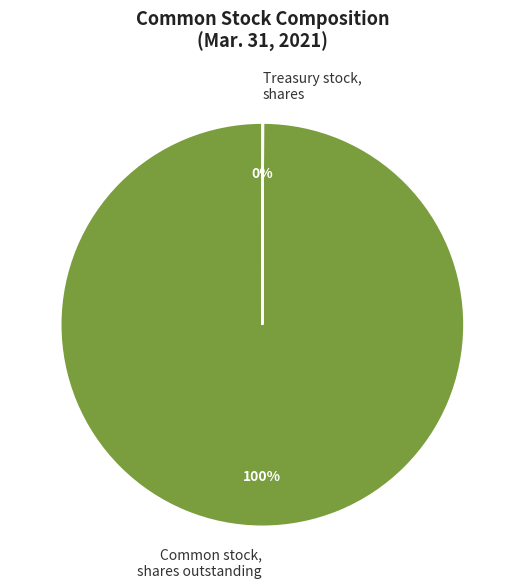

Which slice represents more than half of the pie?

Common stock, shares outstanding